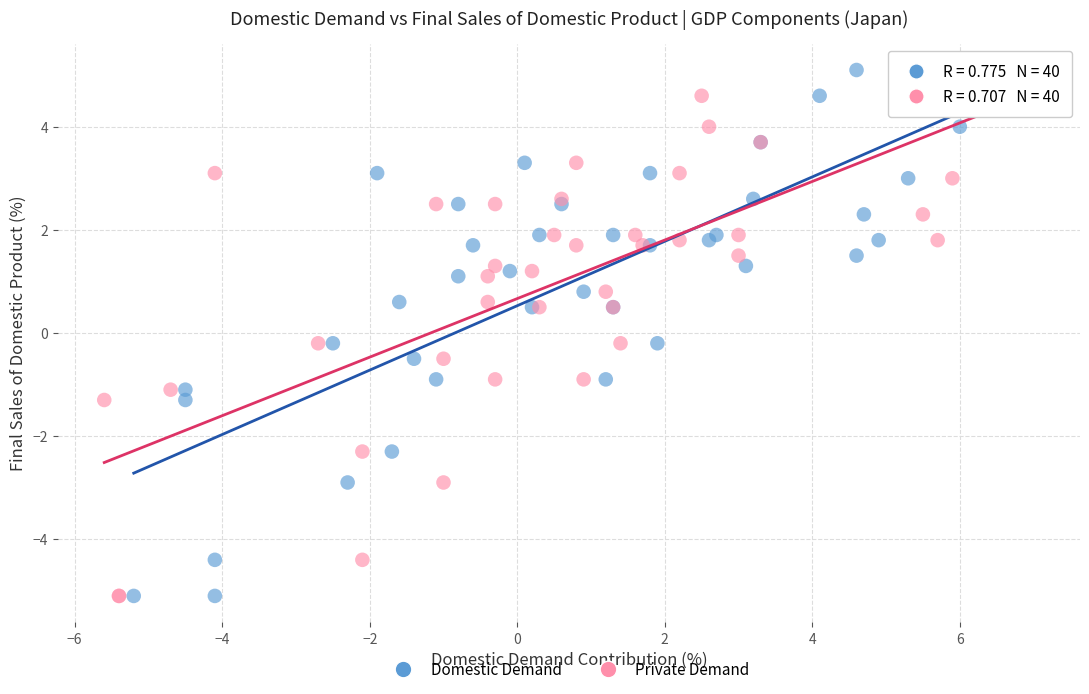

What are all the series names shown in the legend?

Domestic Demand, Private Demand